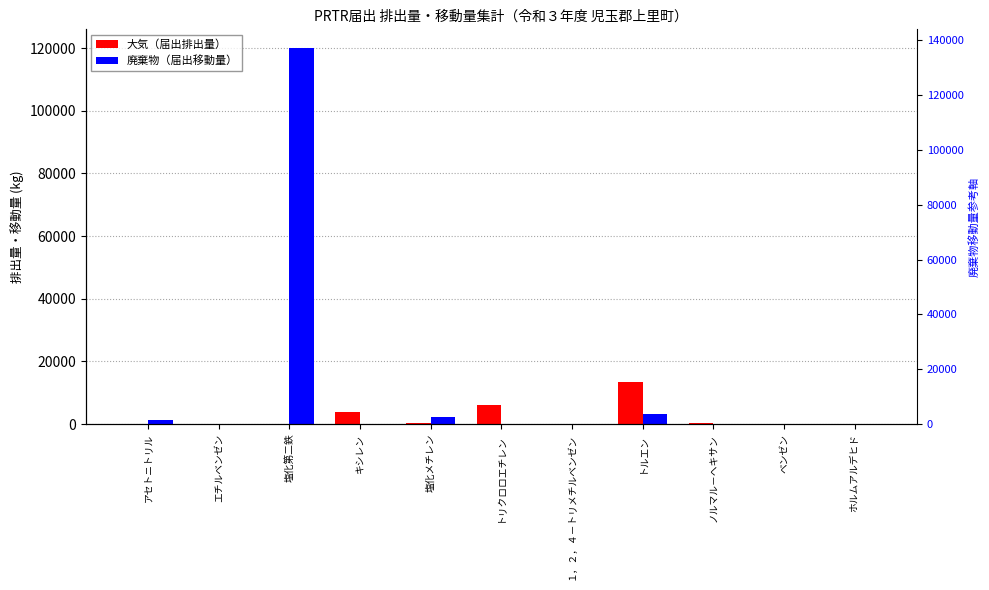

At which label does 大気（届出排出量） first exceed 36?

キシレン